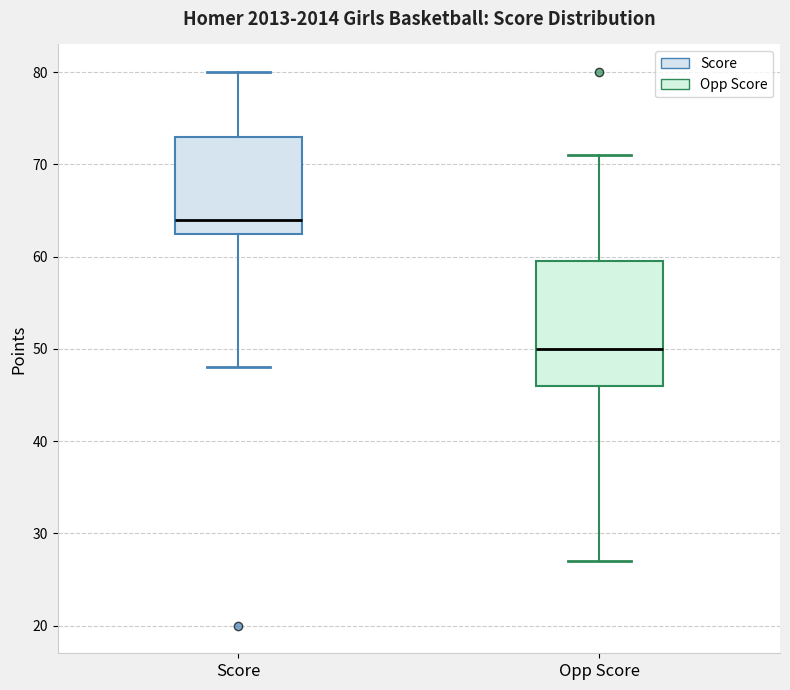

Which box is the tallest, from its lower edge to its upper edge?

Opp Score